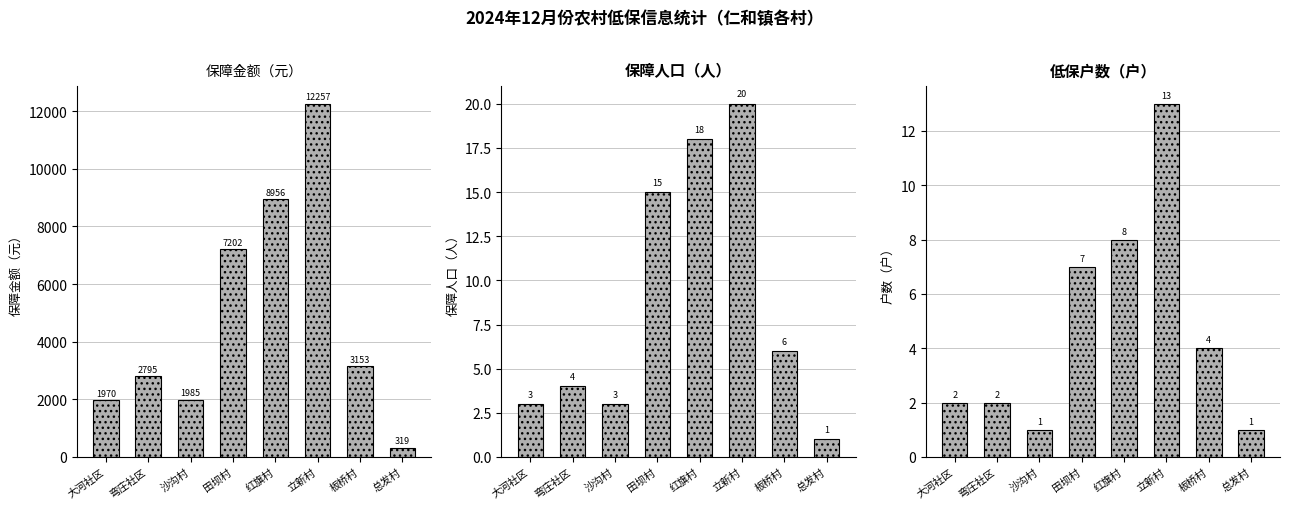

How many distinct data groups are displayed?

3